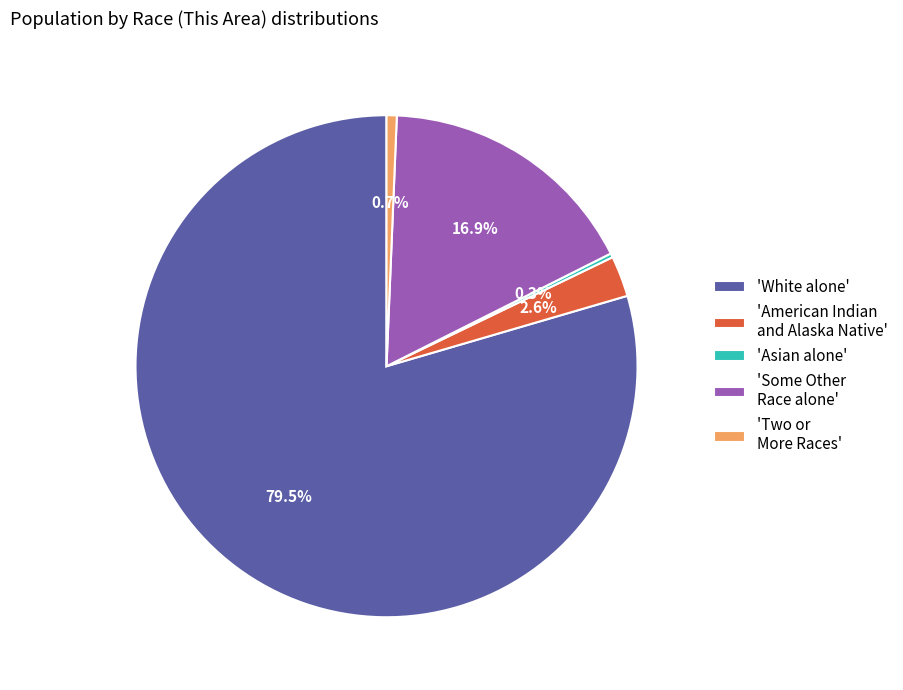

Is there any slice that represents more than half of the pie?

Yes